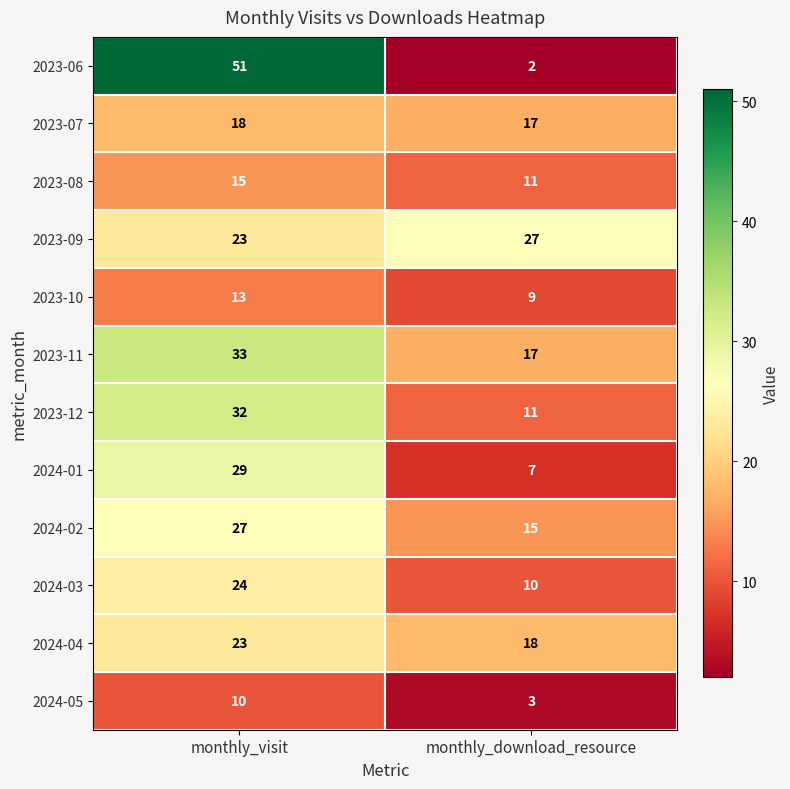

What is the difference between the maximum and minimum values in the 2024-04 series?

5